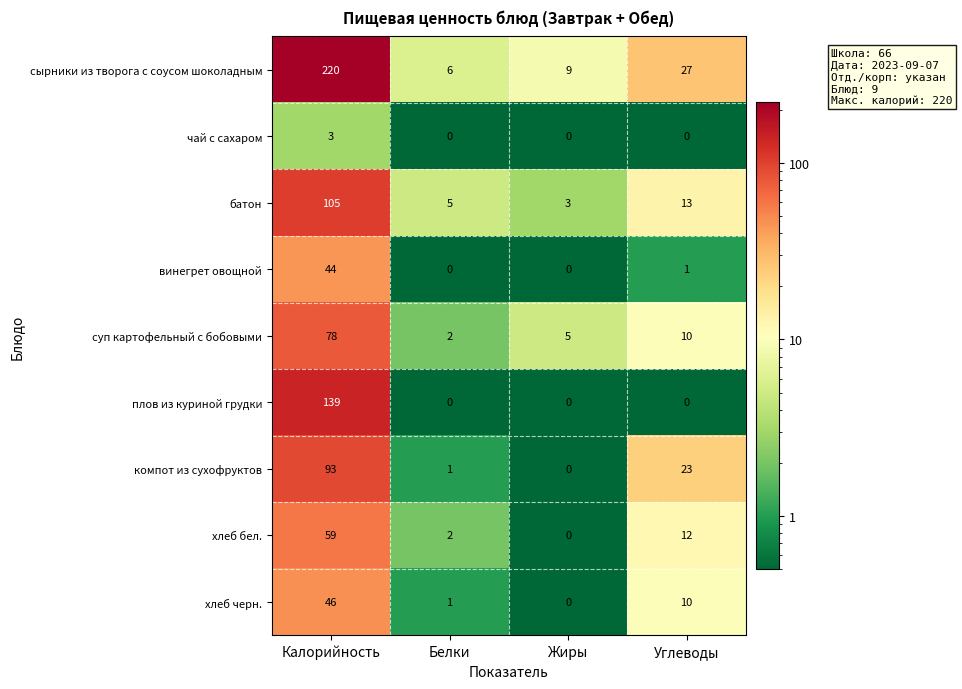

Which series has the largest range (max minus min)?

сырники из творога с соусом шоколадным